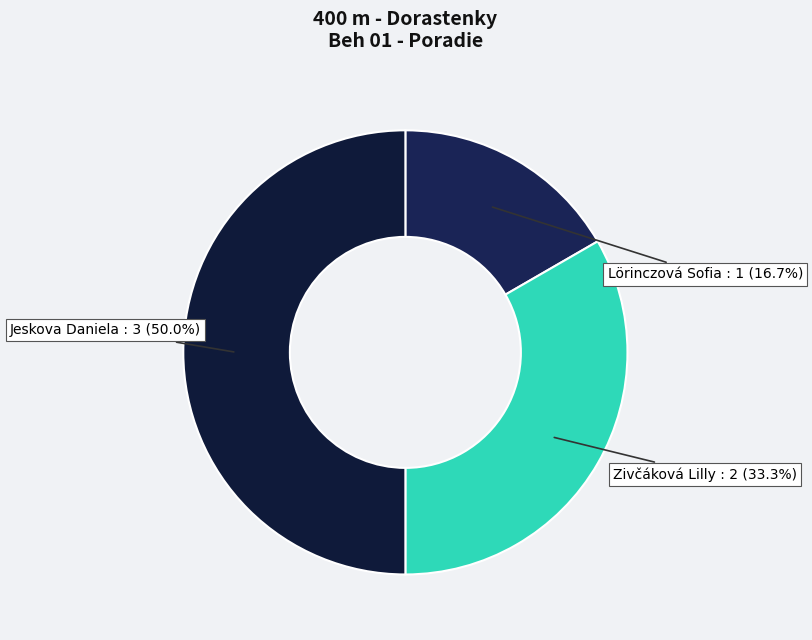

The Lörinczová Sofia slice represents 17% of the pie. True or false?

True